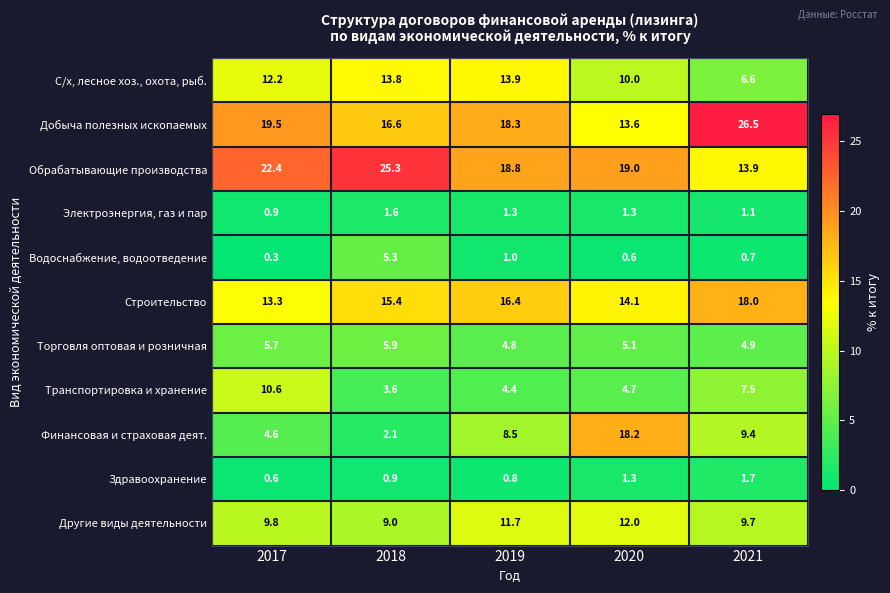

What is the total value across all series at 2021?

100.0